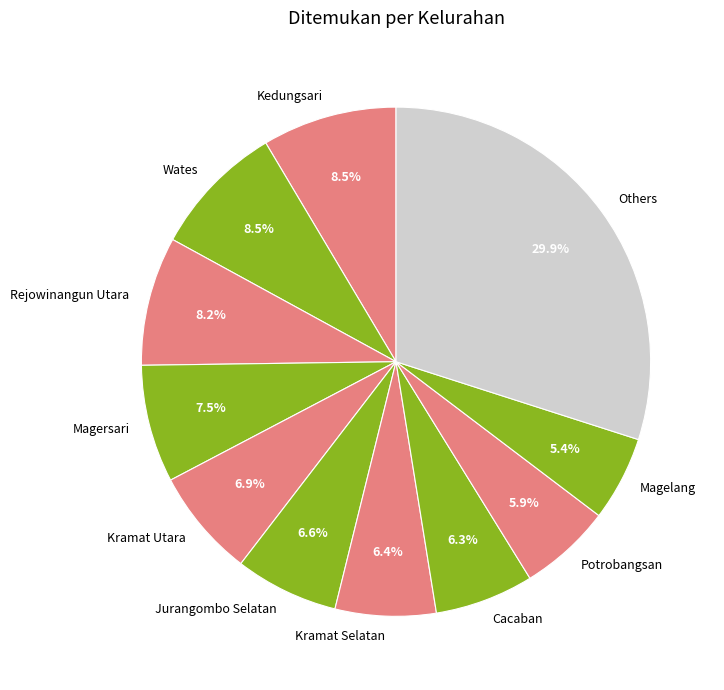

Approximately how many times larger is the value at Potrobangsan compared to Cacaban?

0.9